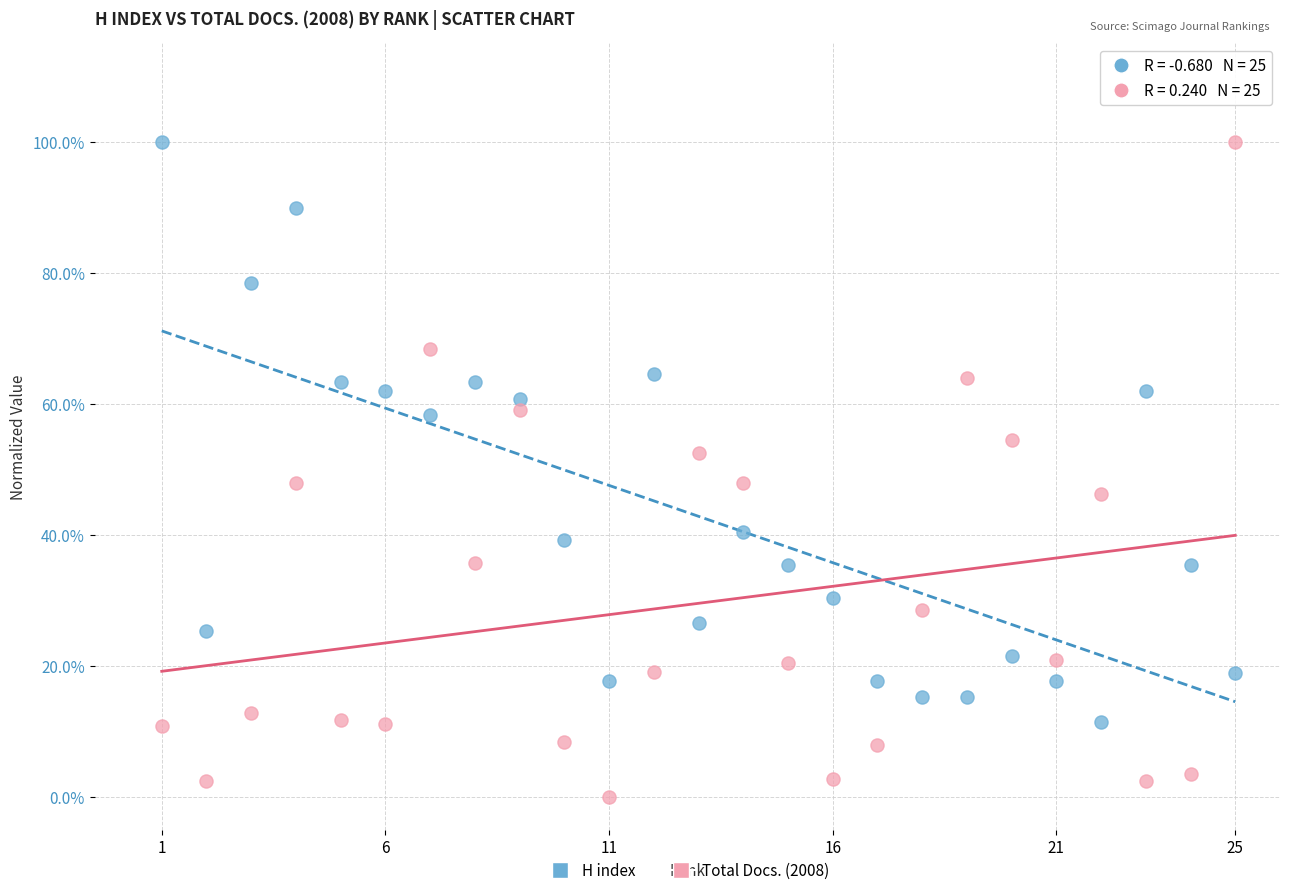

Which series contains the lowest Y value?

Total Docs. (2008)